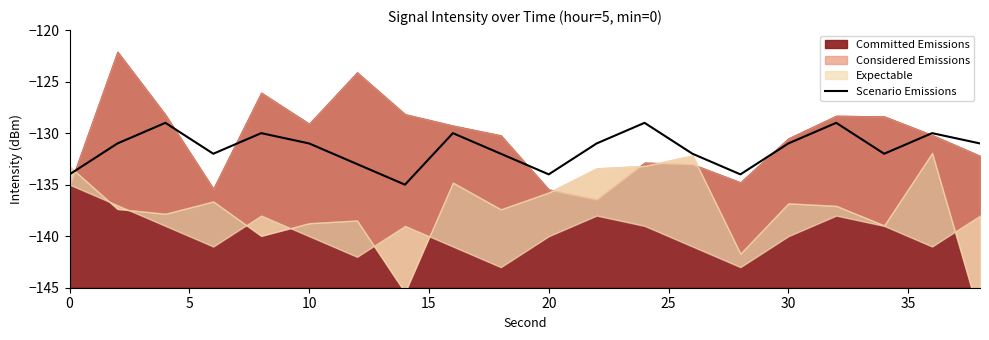

What is the value of the 10th point from the left?

-132